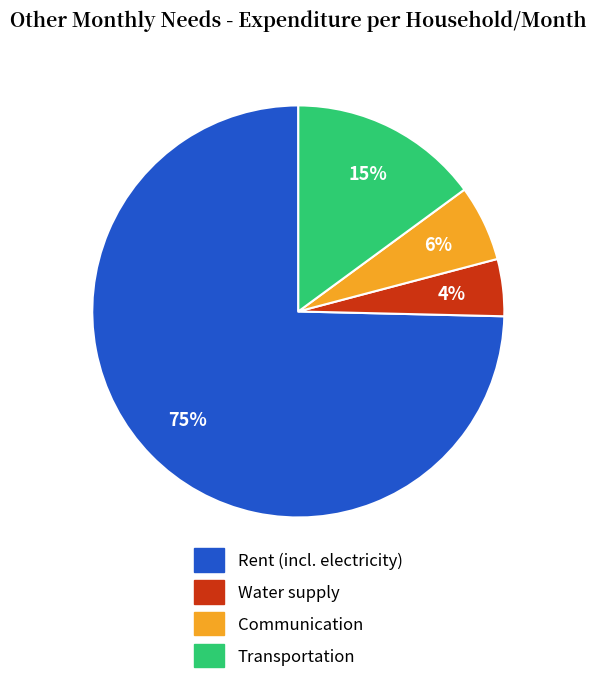

Do Transportation and Water supply together represent more than half of the pie?

No